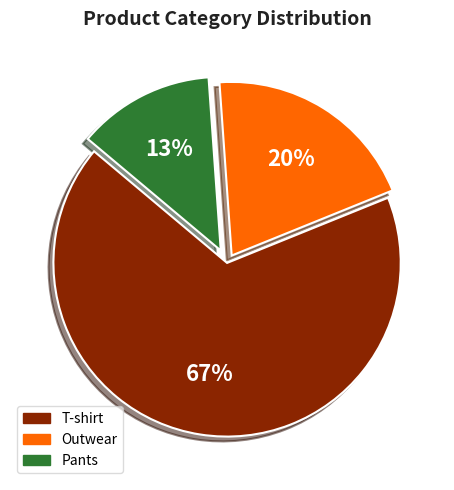

To the nearest percent, what percentage of the pie is Pants?

13%